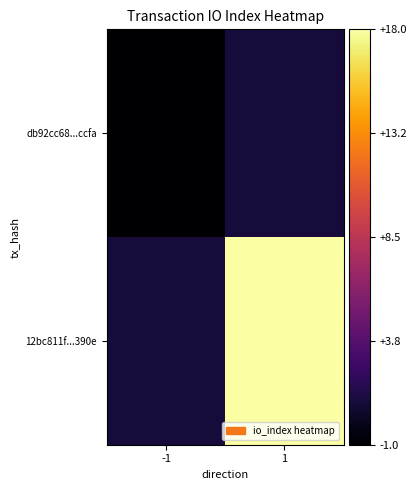

Rank the series by their maximum value, from highest to lowest.

12bc811f...390e, db92cc68...ccfa